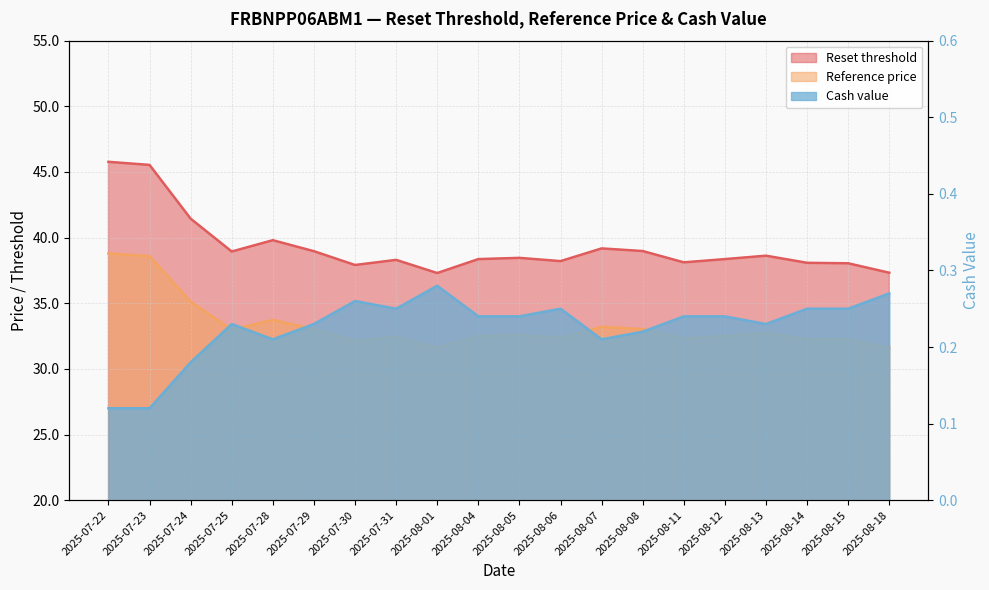

How many lines are shown in the chart?

3